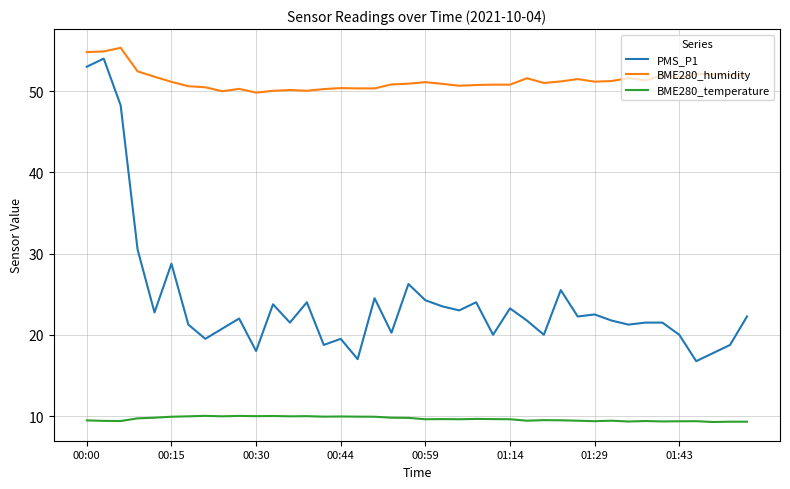

Rank the series by their average value, from lowest to highest.

BME280_temperature, PMS_P1, BME280_humidity